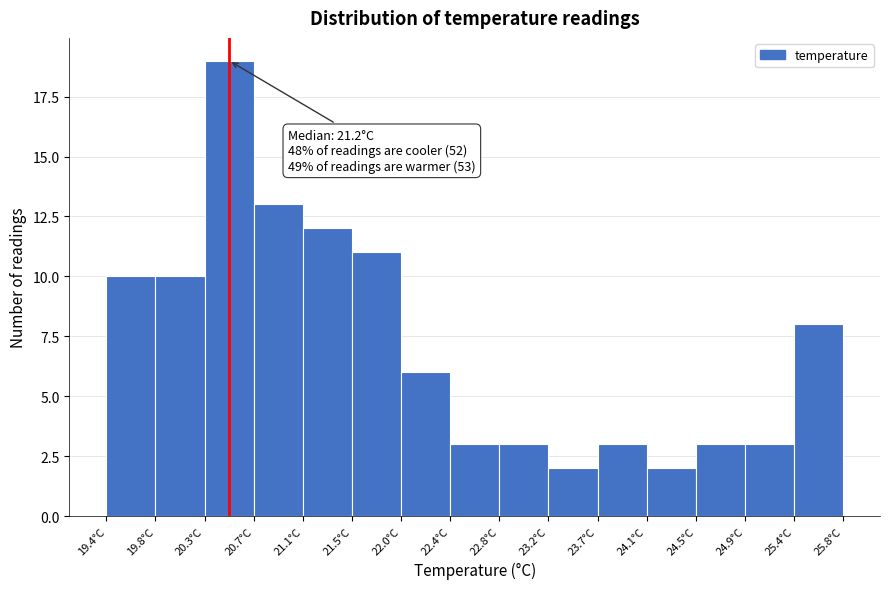

Which range on the x-axis has the tallest bar?

20.25 to 20.70